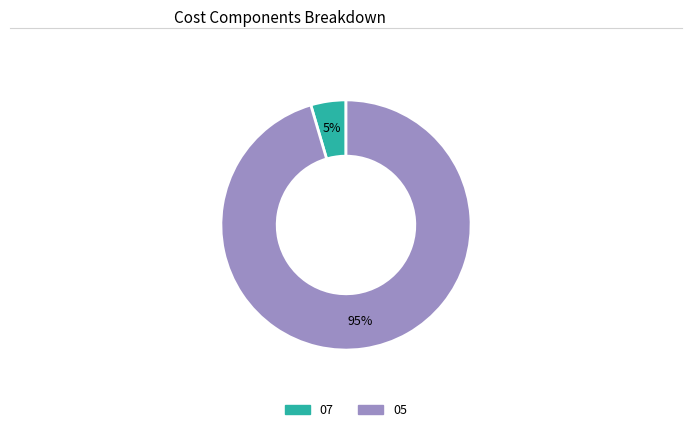

True or false: 07 accounts for 17% of the total.

False